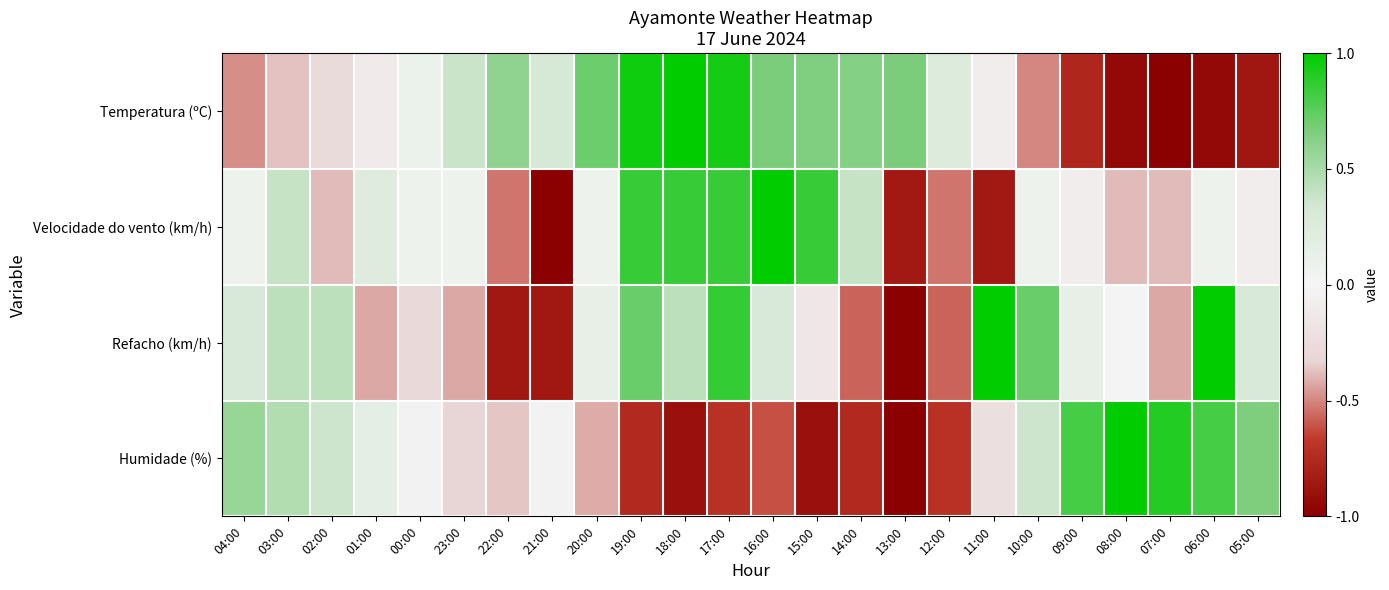

What is the greatest value displayed?

1.0